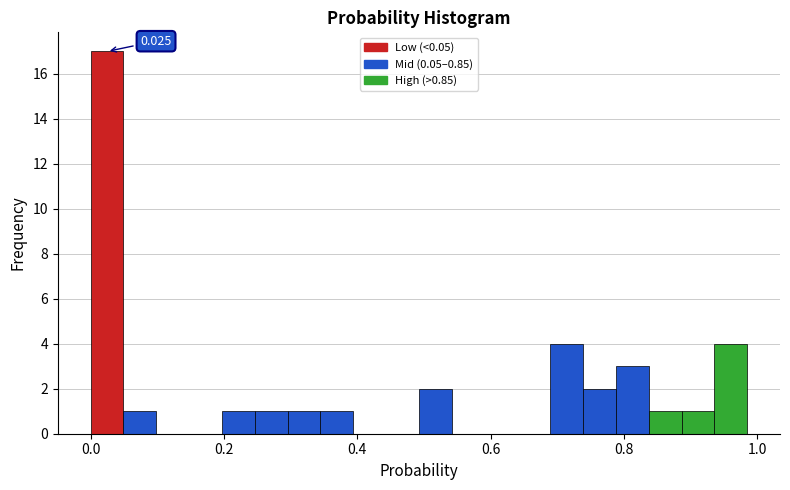

Read against the x-axis, roughly where is the centre of the tallest bar?

0.02